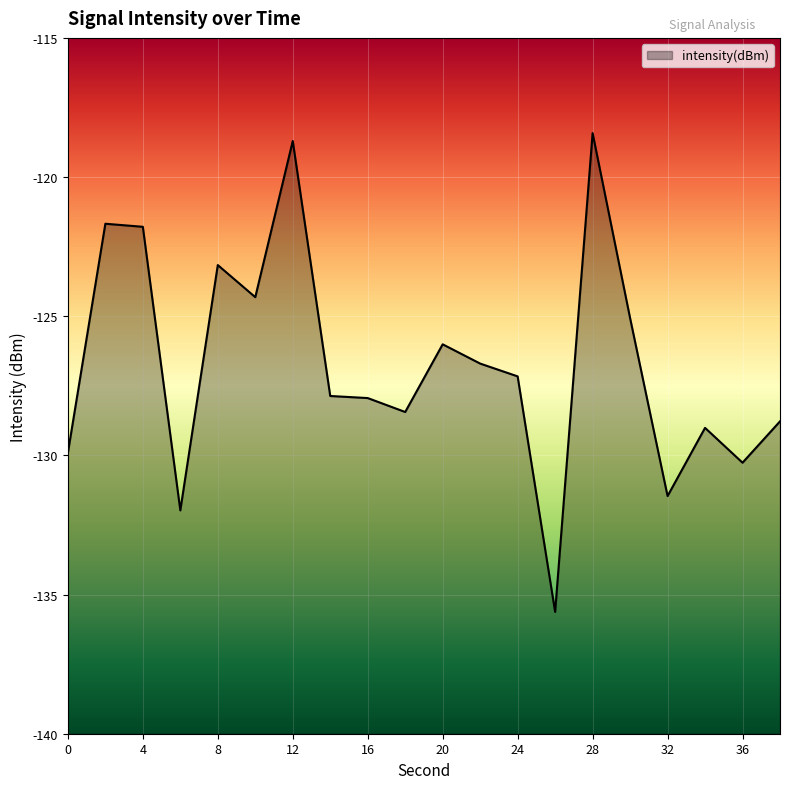

List the labels in order of value, largest first.

28, 12, 2, 4, 8, 10, 30, 20, 22, 24, 14, 16, 18, 38, 34, 0, 36, 32, 6, 26